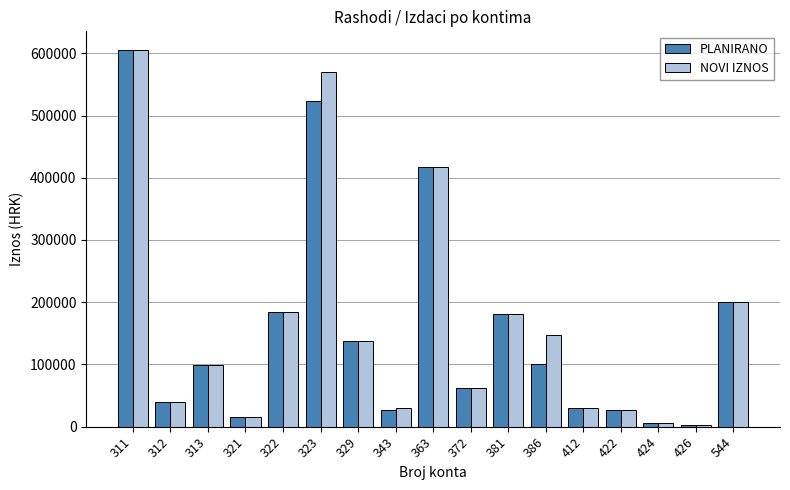

What is the sum of all PLANIRANO values?

2657413